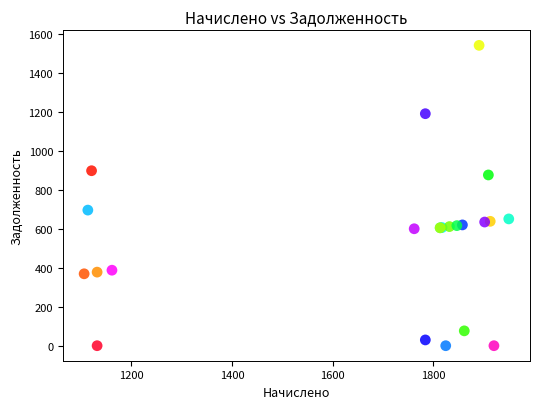

What Y value in the scatter plot is closest to 770?

695.3